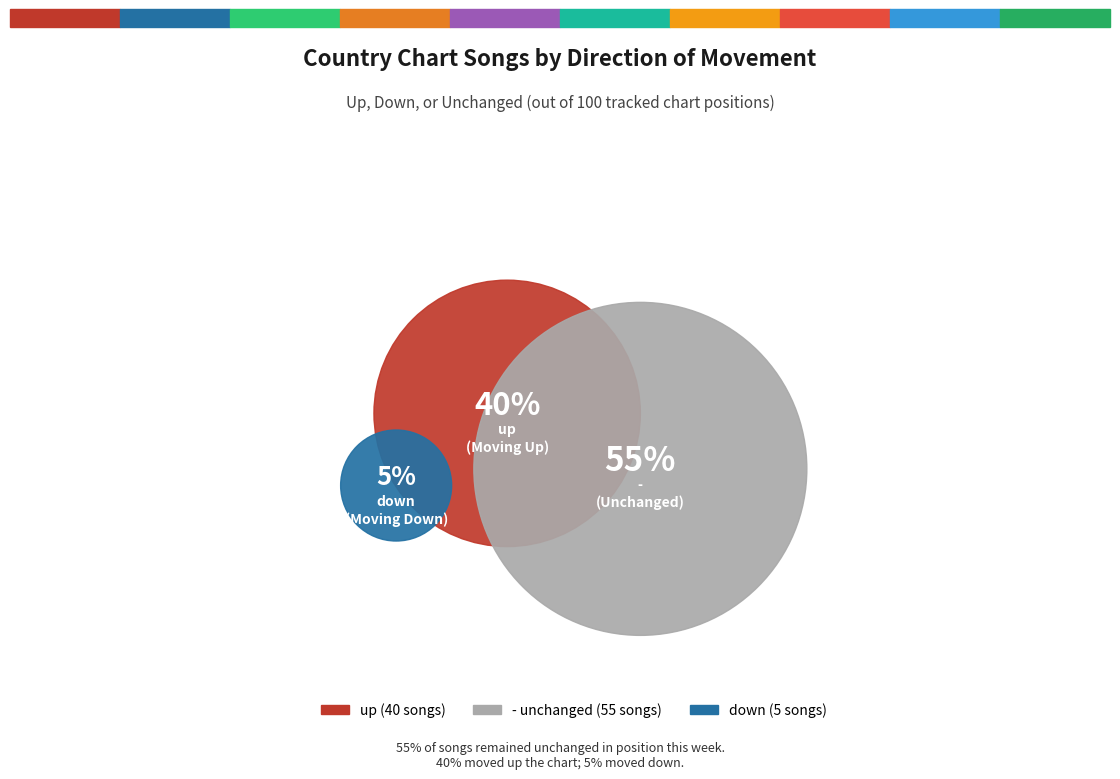

Is the sum of up and - greater than half?

Yes